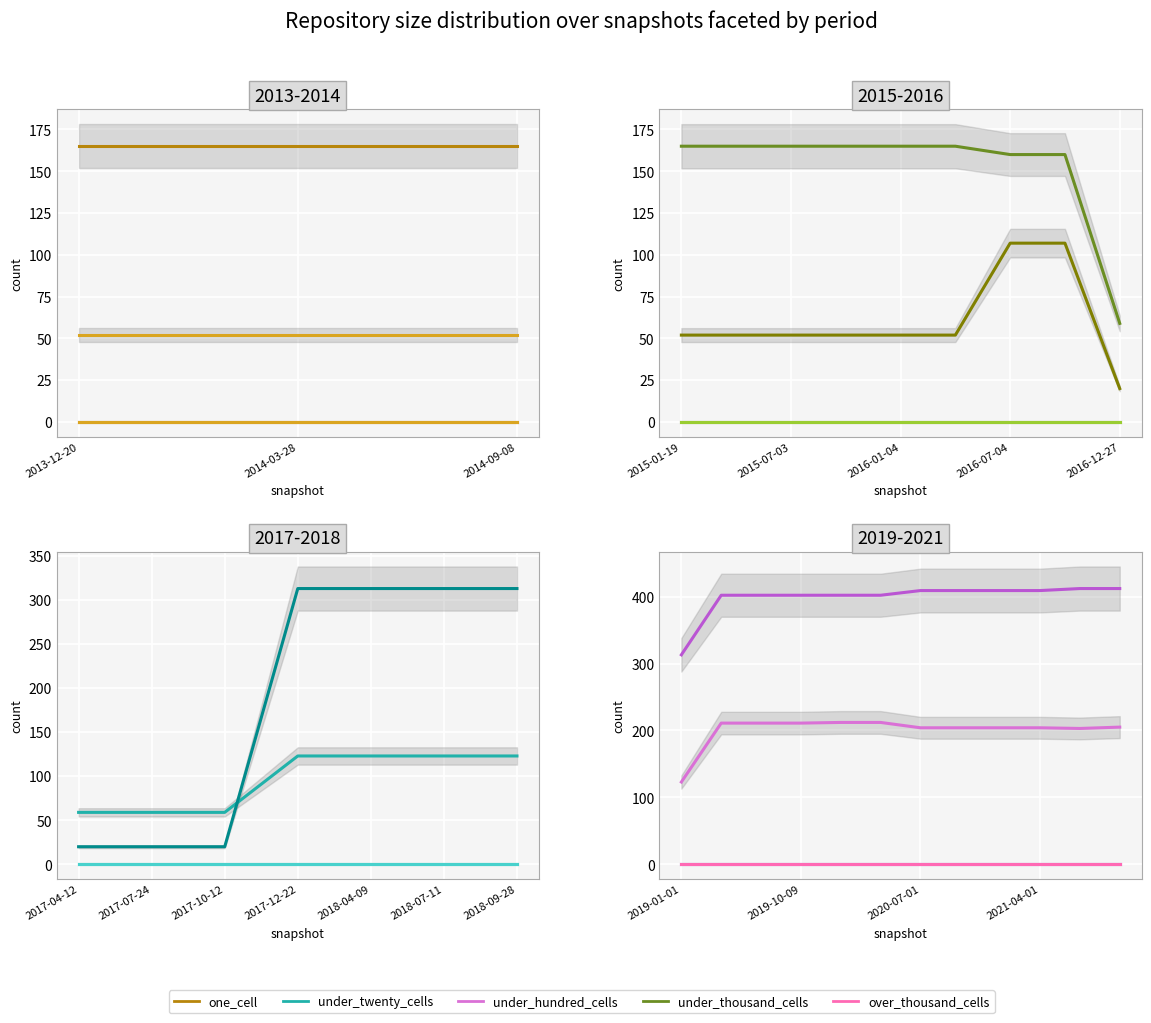

Rank the series at 2020-07-01 from highest to lowest value.

under_twenty_cells, one_cell, under_hundred_cells, under_thousand_cells, over_thousand_cells